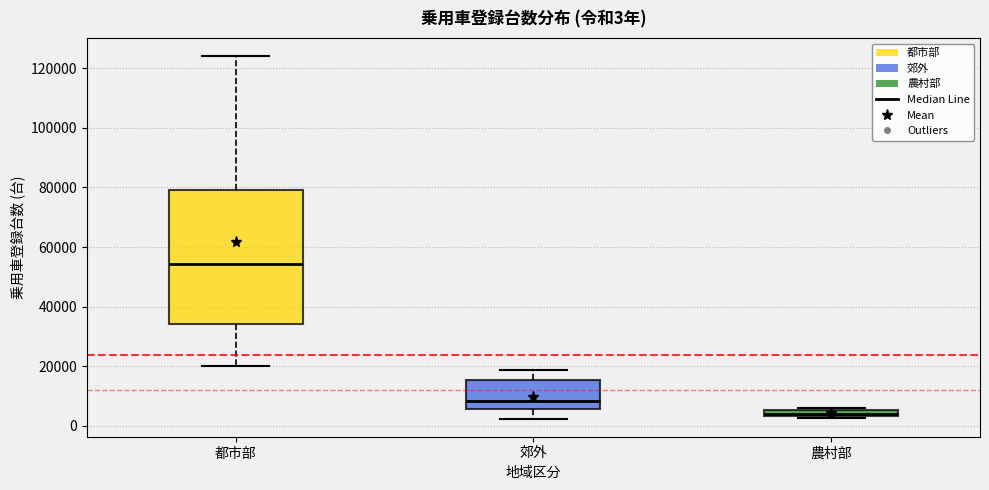

Which box is the tallest, from its lower edge to its upper edge?

都市部